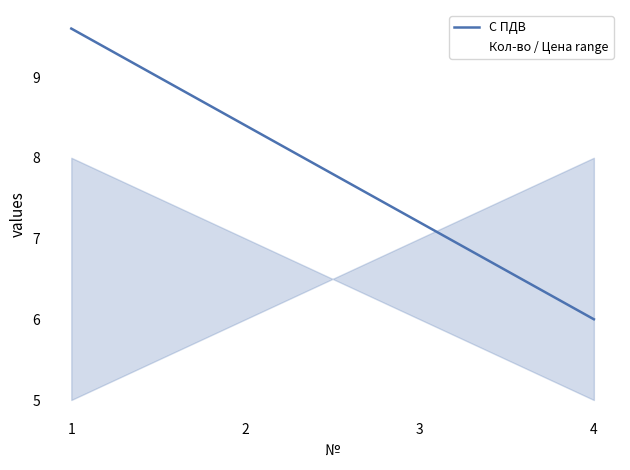

At which label is the value closest to 7?

3